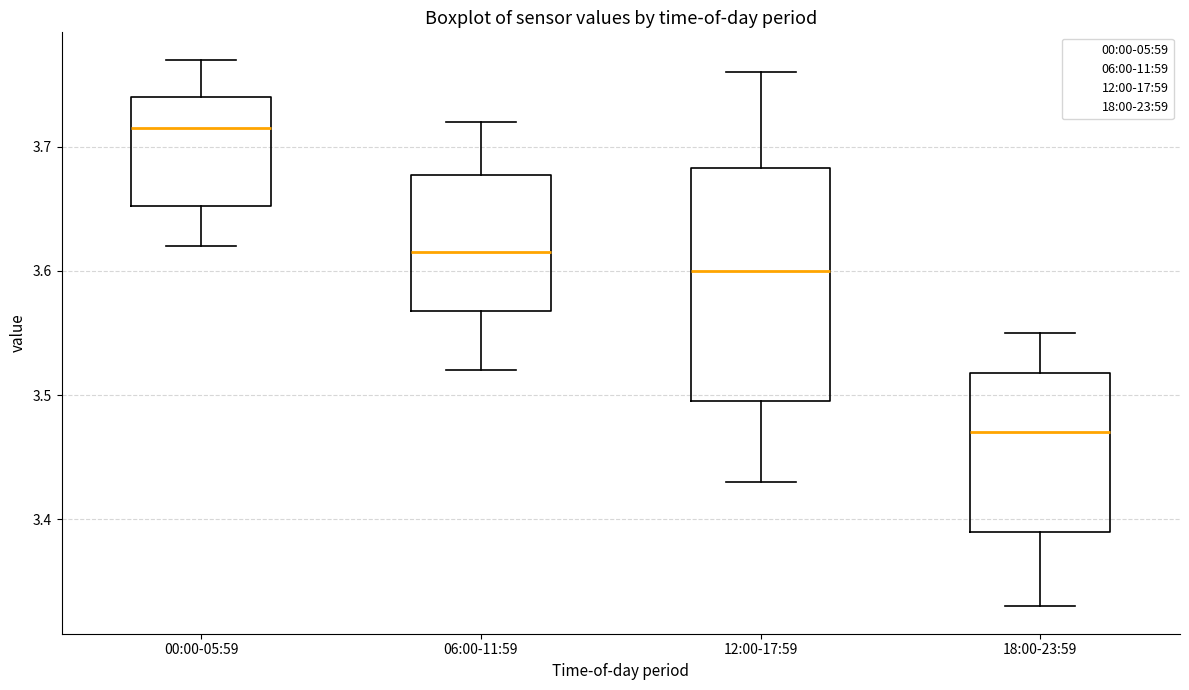

Which box has the highest median line?

00:00-05:59